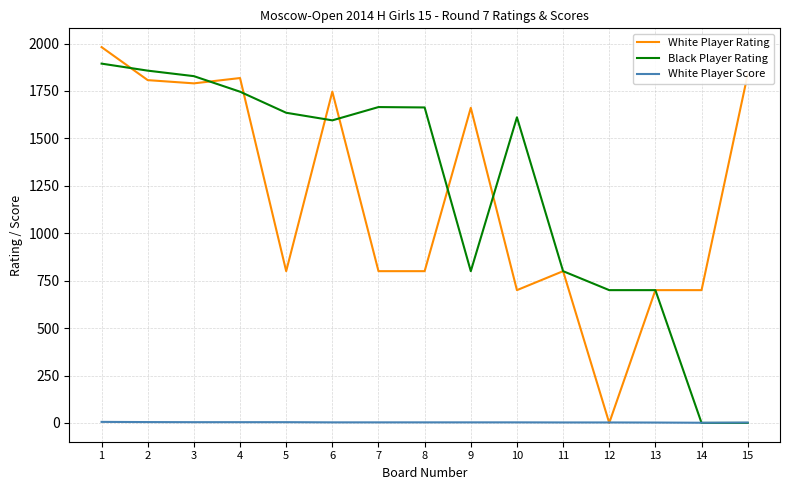

How many lines are shown in the chart?

3